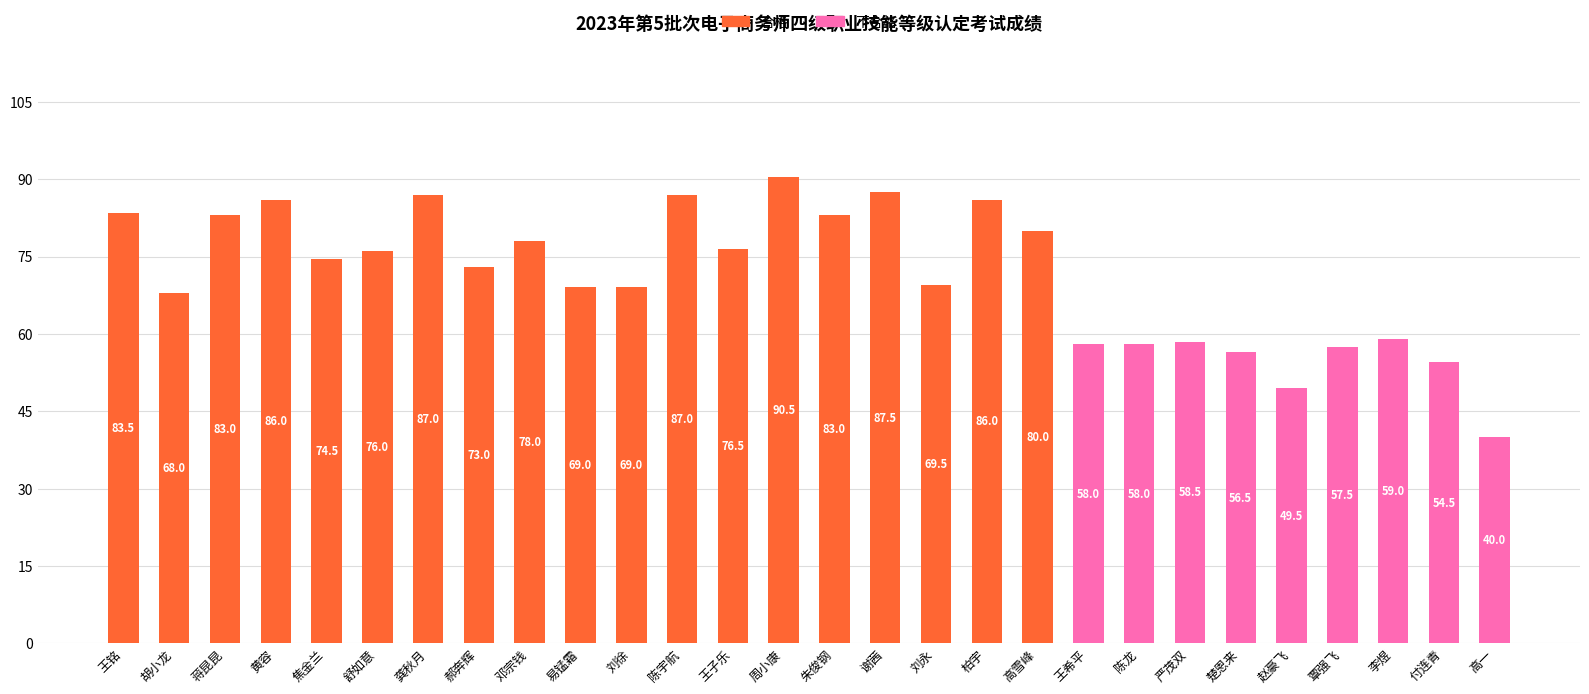

Which label corresponds to the largest value in the chart?

周小康